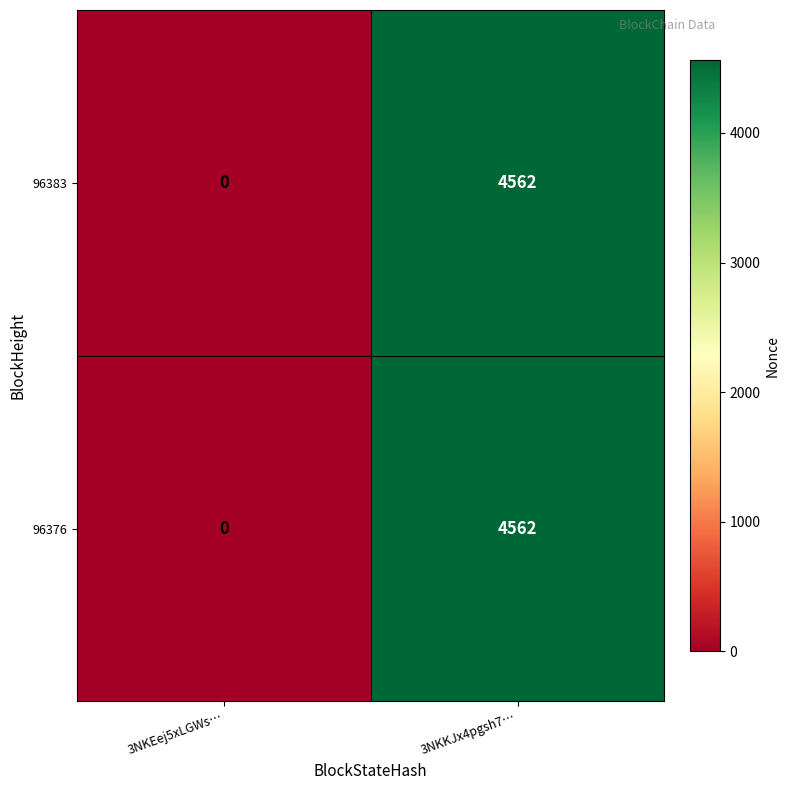

How many values in 96376 are above zero?

1